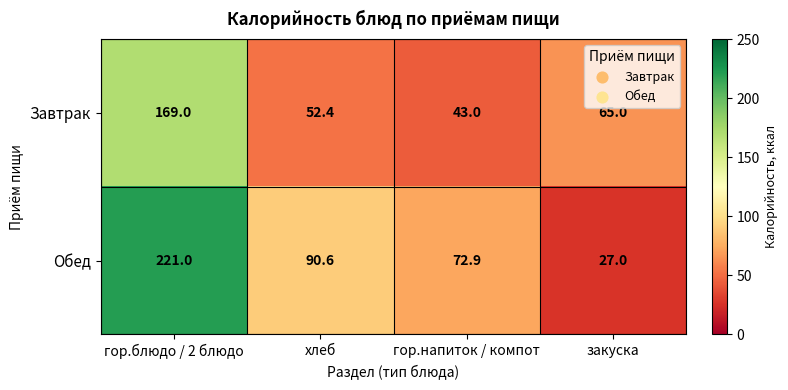

True or false: Обед has a value of 97.7 at гор.блюдо / 2 блюдо.

False